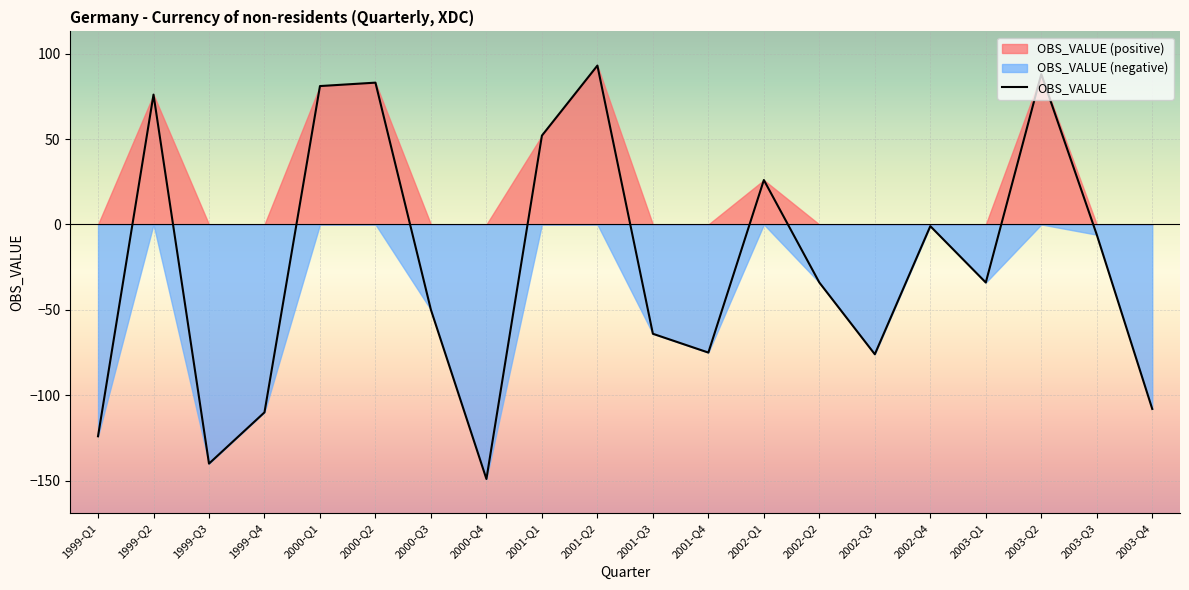

What is the label of the 11th point from the right?

2001-Q2